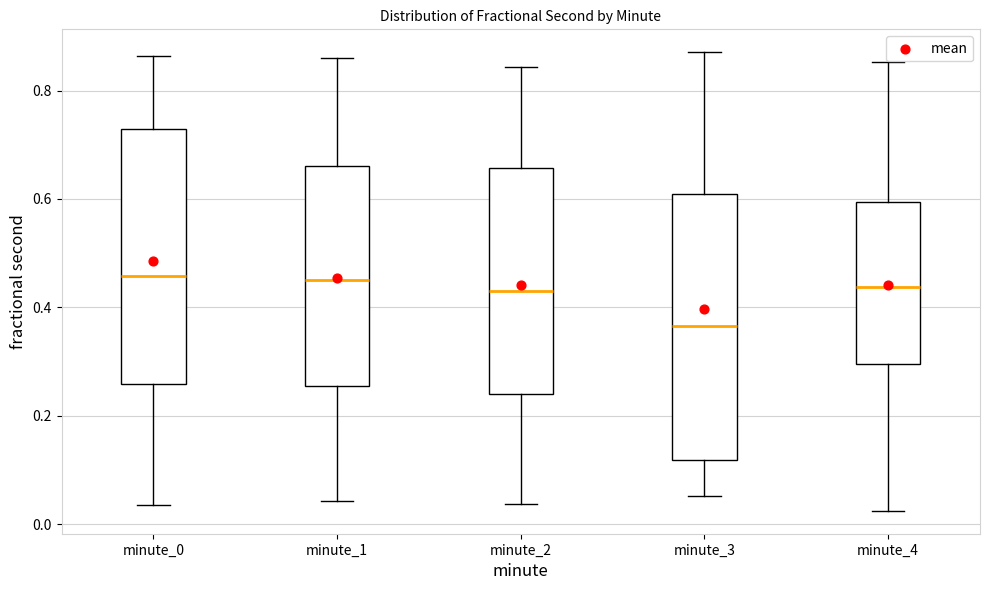

Which box has the lowest median line?

minute_3